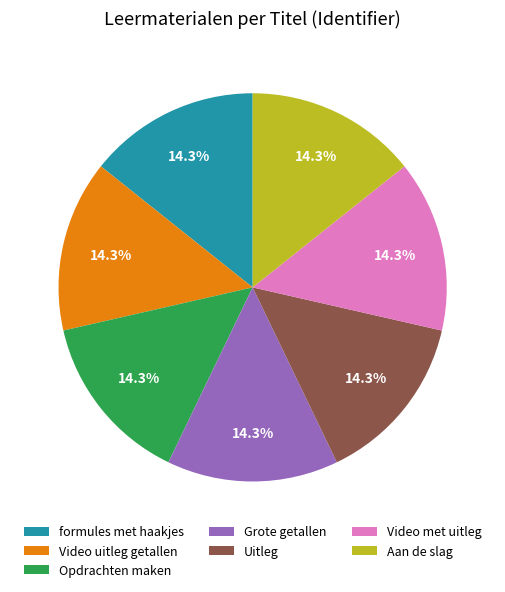

Approximately how many times larger is the value at Grote getallen compared to Video uitleg getallen?

1.0